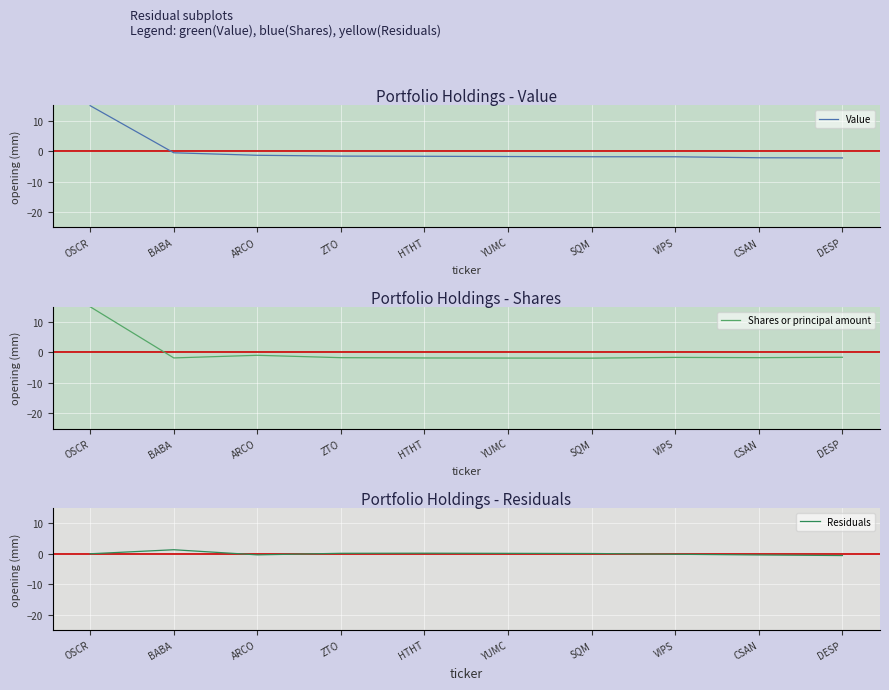

Where do Value and Residuals first cross each other?

OSCR and BABA